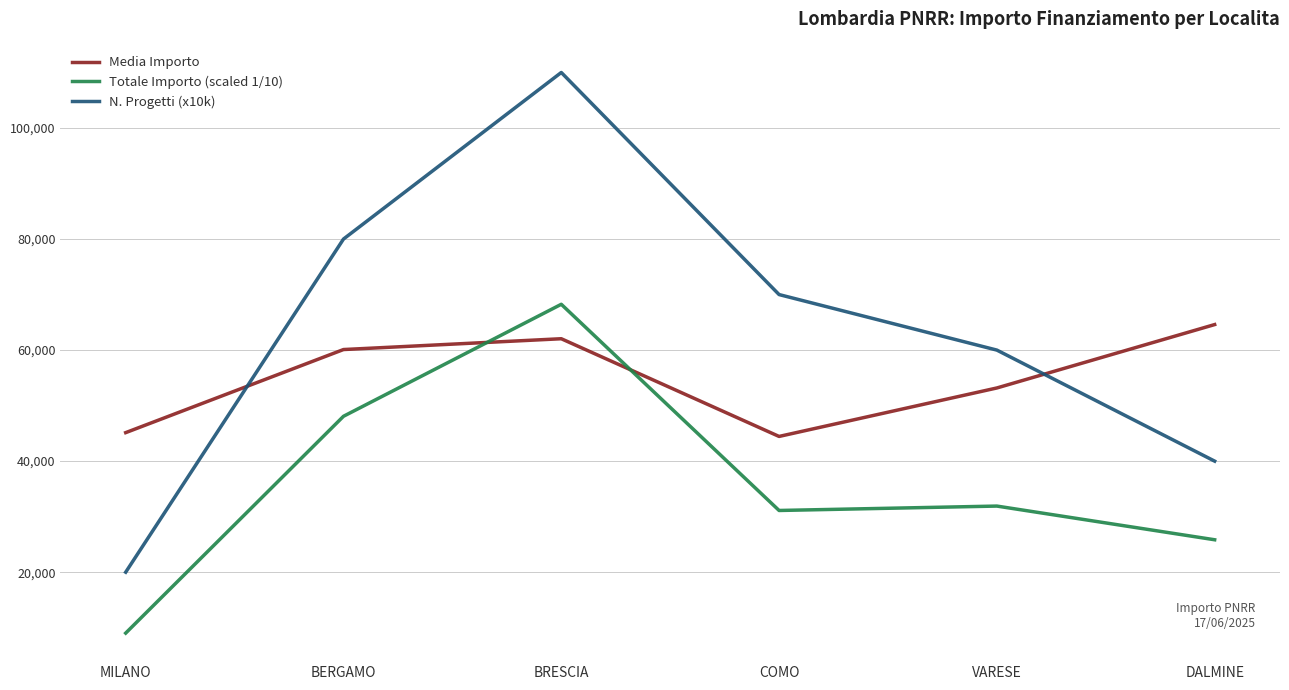

The Media Importo series shows 115206.4 at DALMINE. True or false?

False